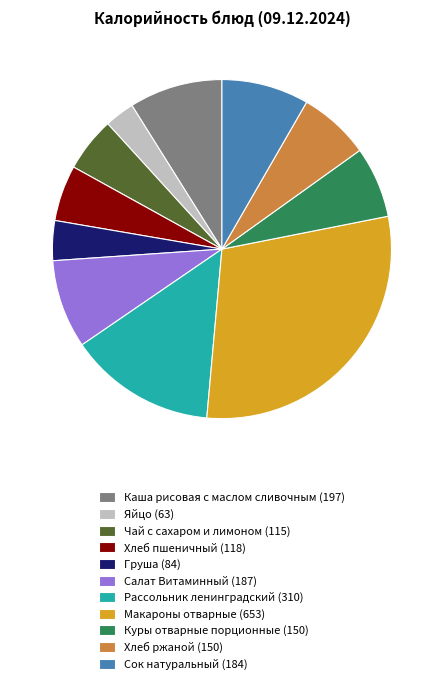

Which slice is the smallest?

Яйцо